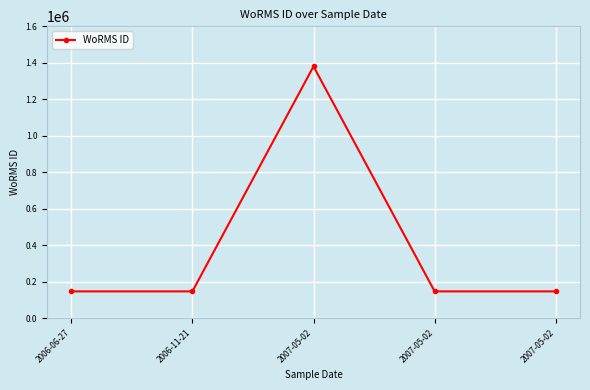

At which category does the data reach its first local peak?

2007-05-02